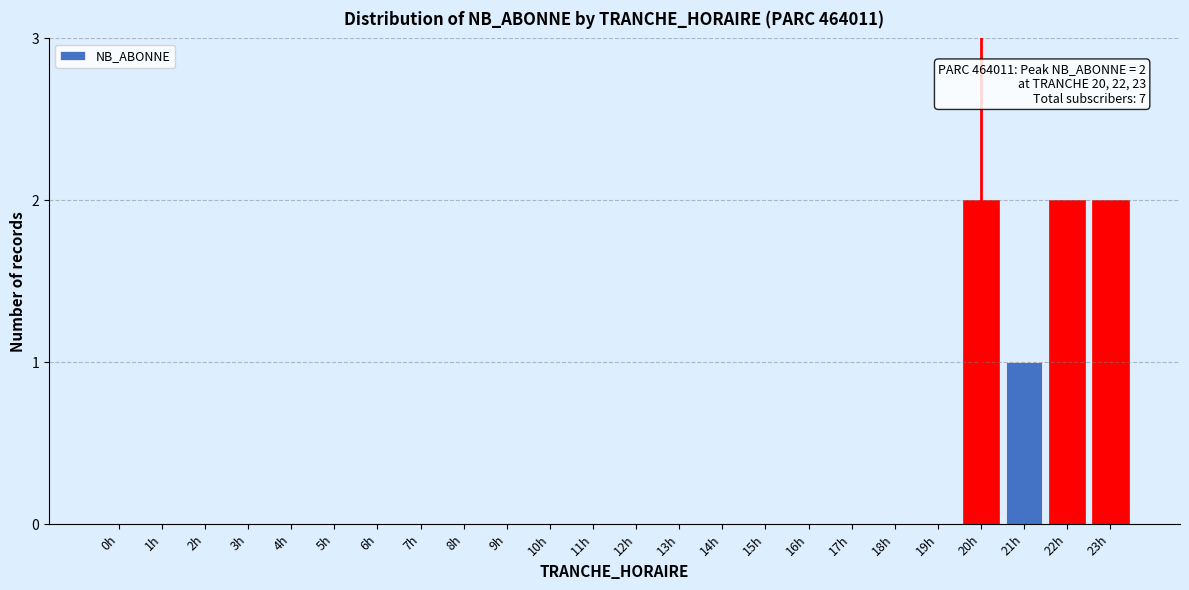

Reading left to right, list all the values displayed in this chart.

0h=0	1h=0	2h=0	3h=0	4h=0	5h=0	6h=0	7h=0	8h=0	9h=0	10h=0	11h=0	12h=0	13h=0	14h=0	15h=0	16h=0	17h=0	18h=0	19h=0	20h=2	21h=1	22h=2	23h=2